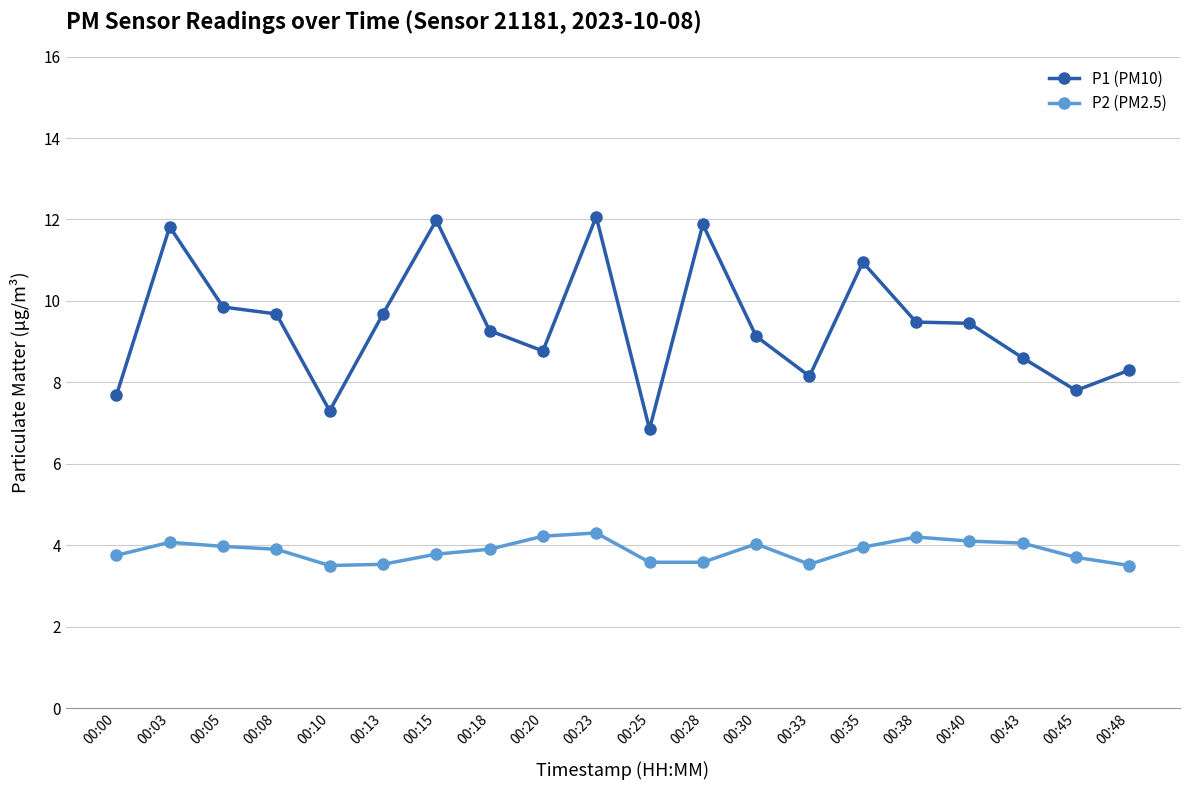

List the series in order of their overall mean, lowest first.

P2 (PM2.5), P1 (PM10)